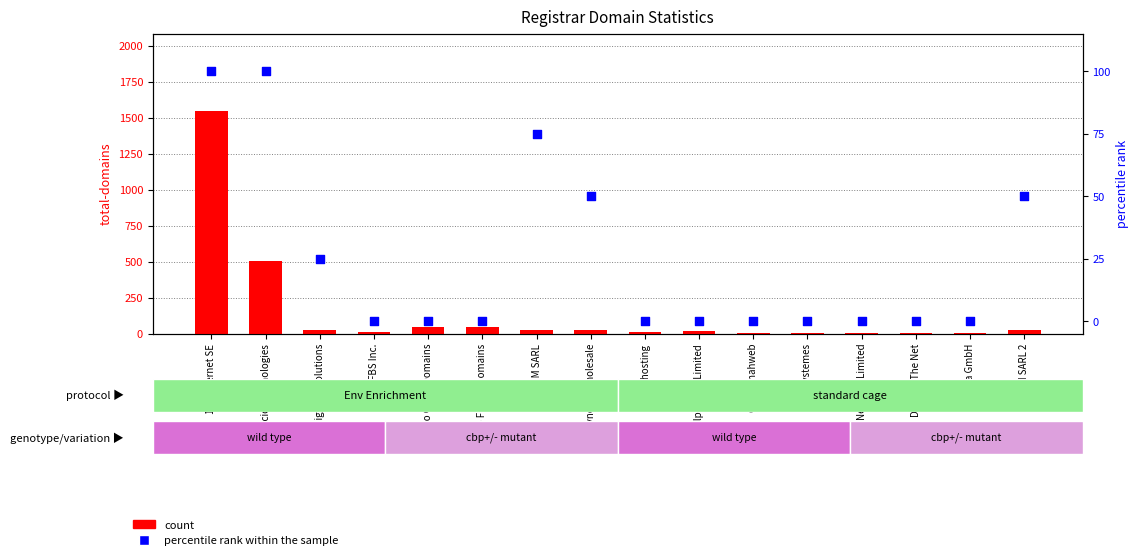

Which series has the widest spread of Y values?

count